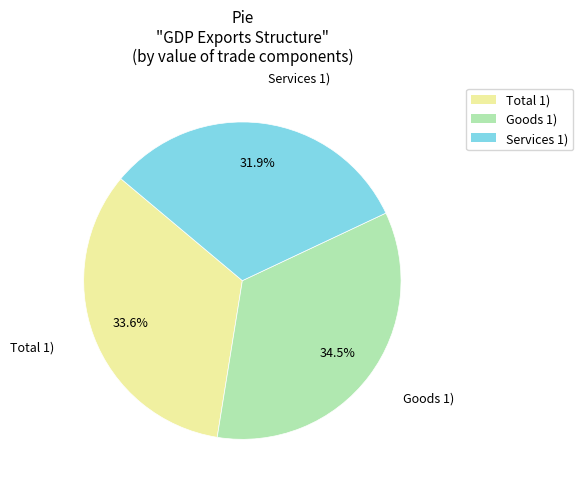

To the nearest percent, what is the average slice percentage?

33%